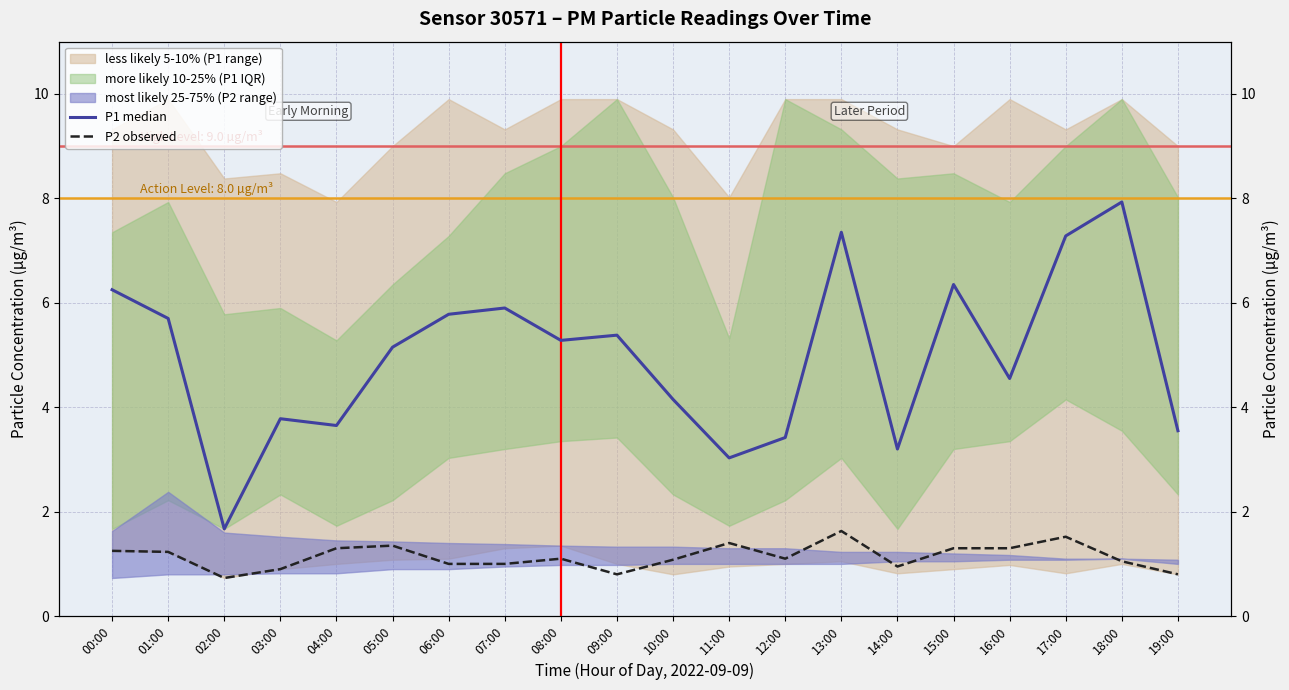

Which series has the largest total across all categories?

P1 median